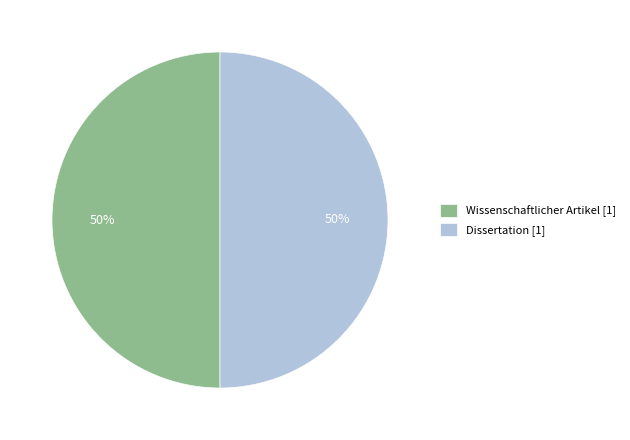

The Dissertation [1] slice represents 50% of the pie. True or false?

True